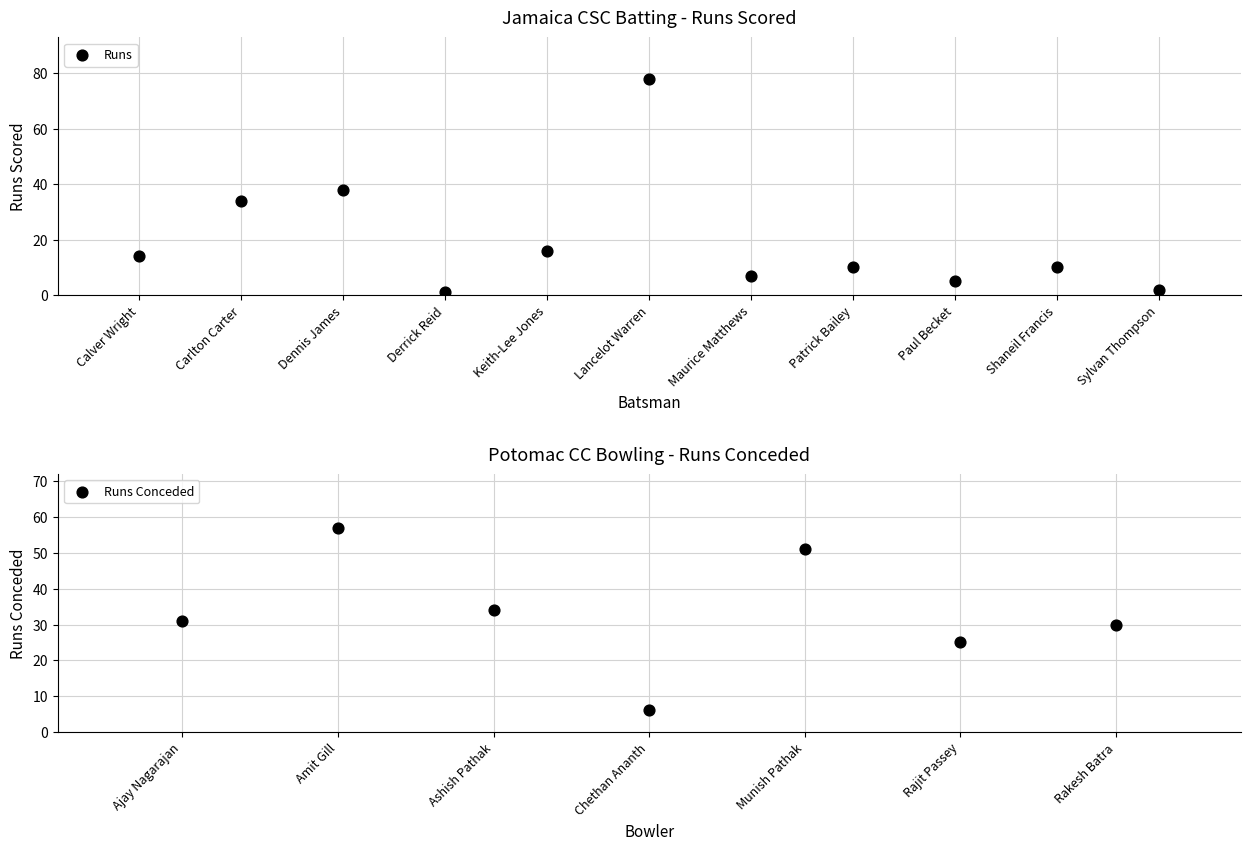

At which category is the sum across all series the highest?

Lancelot Warren